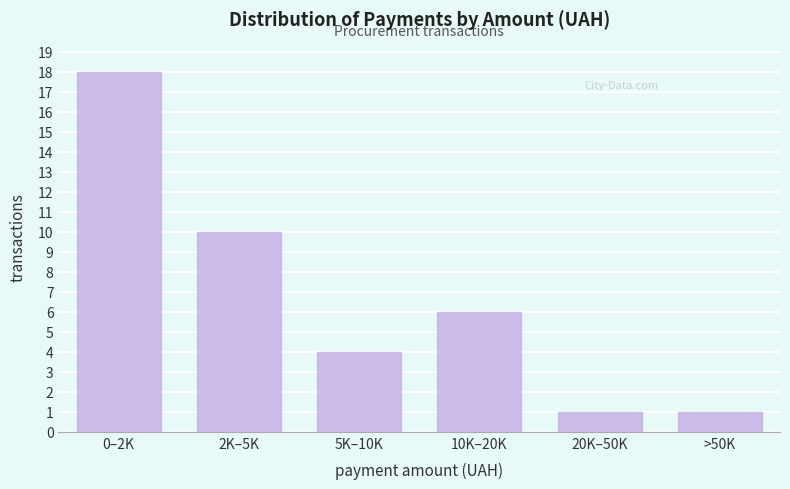

Reading right to left, what are all the values shown in this chart?

>50K=1	20K–50K=1	10K–20K=6	5K–10K=4	2K–5K=10	0–2K=18